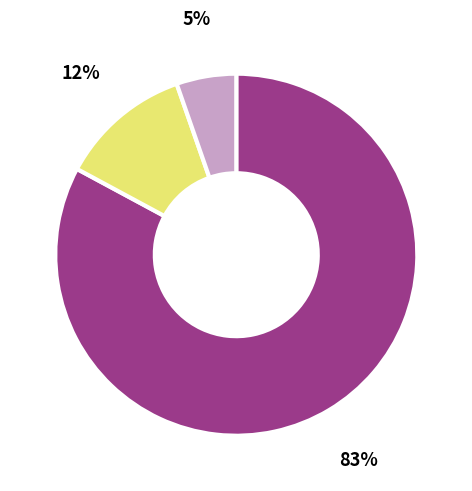

How many slices are in this pie chart?

3